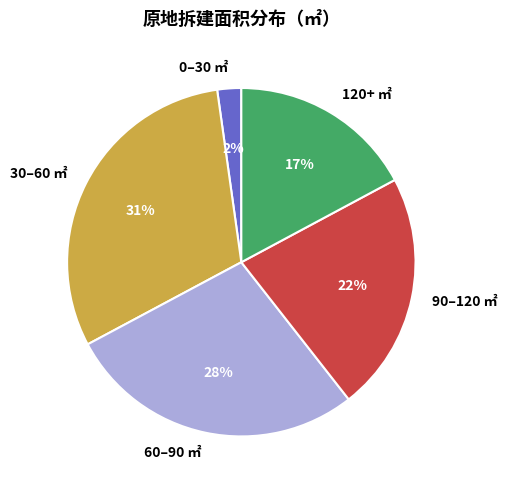

Which category has the smallest portion of the pie?

0–30 ㎡